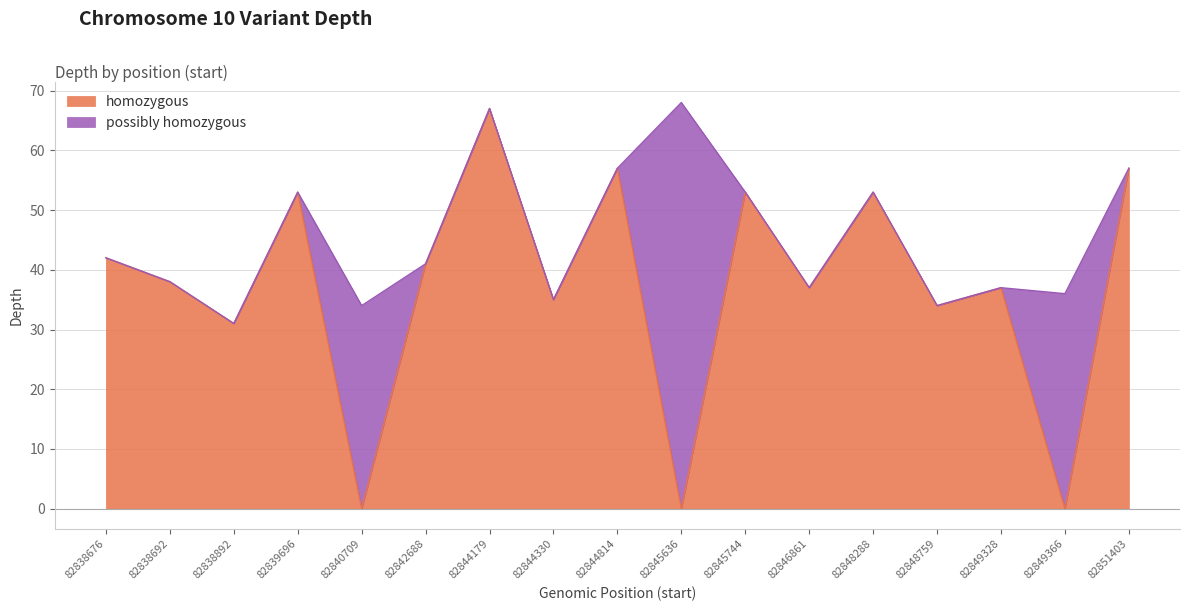

Reading left to right, extract all data points from this chart.

82838676=42	82838692=38	82838892=31	82839696=53	82840709=0	82842688=41	82844179=67	82844330=35	82844814=57	82845636=0	82845744=53	82846861=37	82848288=53	82848759=34	82849328=37	82849366=0	82851403=57